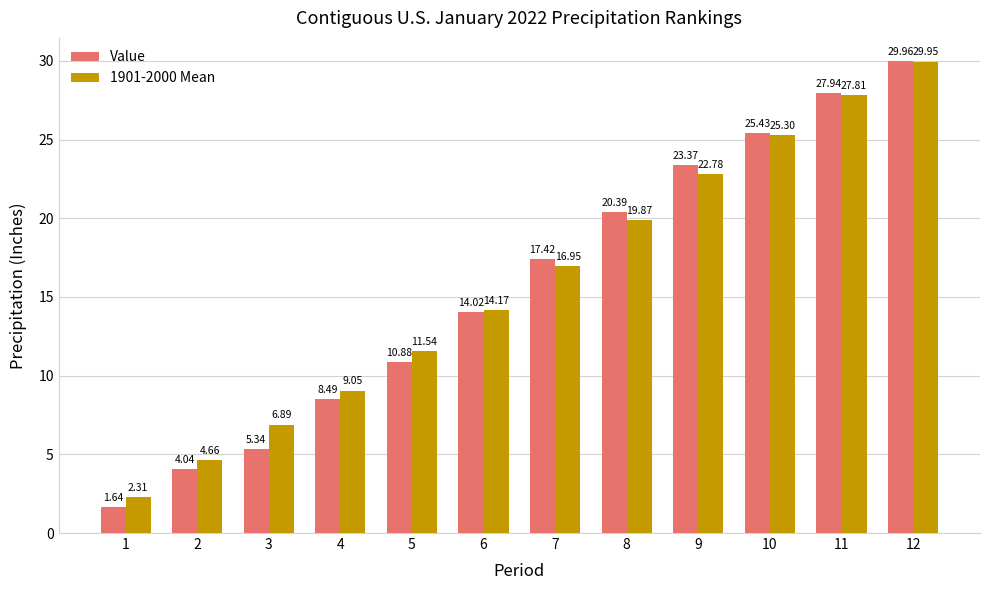

How many bars are there in total?

24